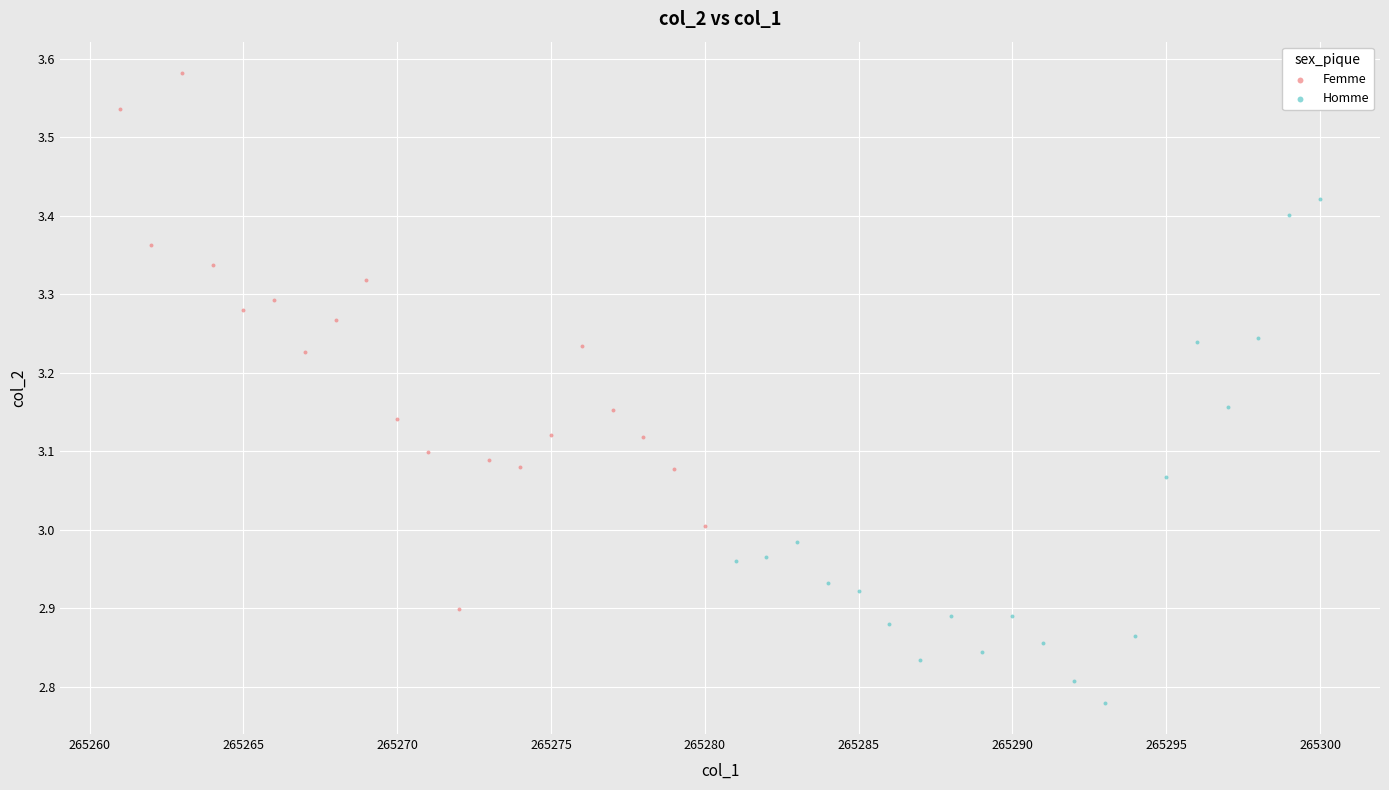

What are all the series names shown in the legend?

Femme, Homme